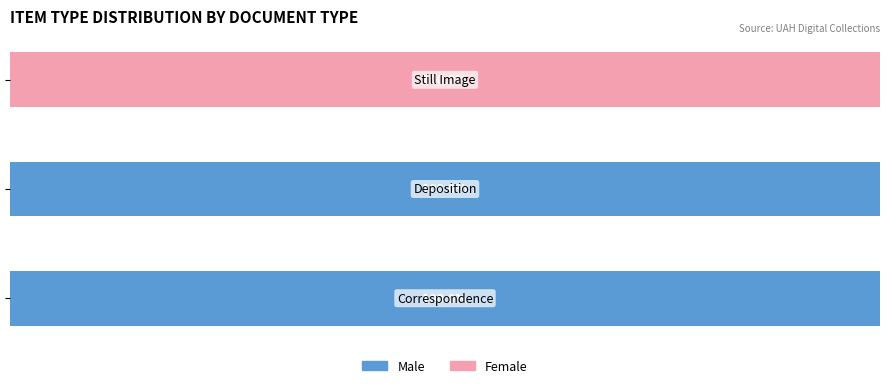

Reading right to left, transcribe all the data shown in this chart.

Male: 0	100	100
Female: 100	0	0